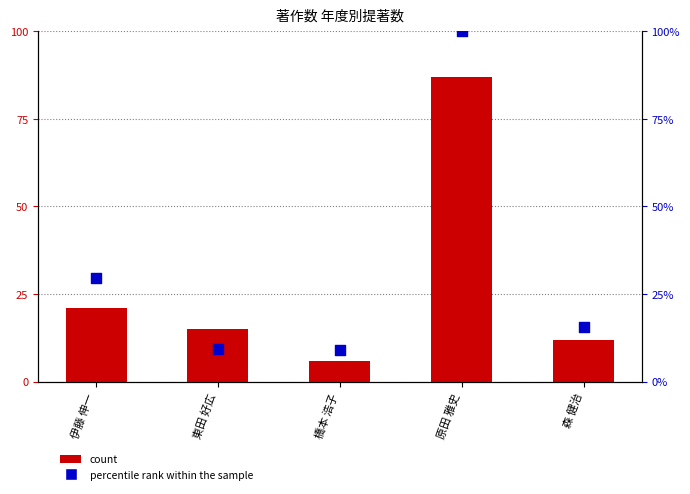

Which series has the largest Y range (max minus min)?

percentile rank within the sample